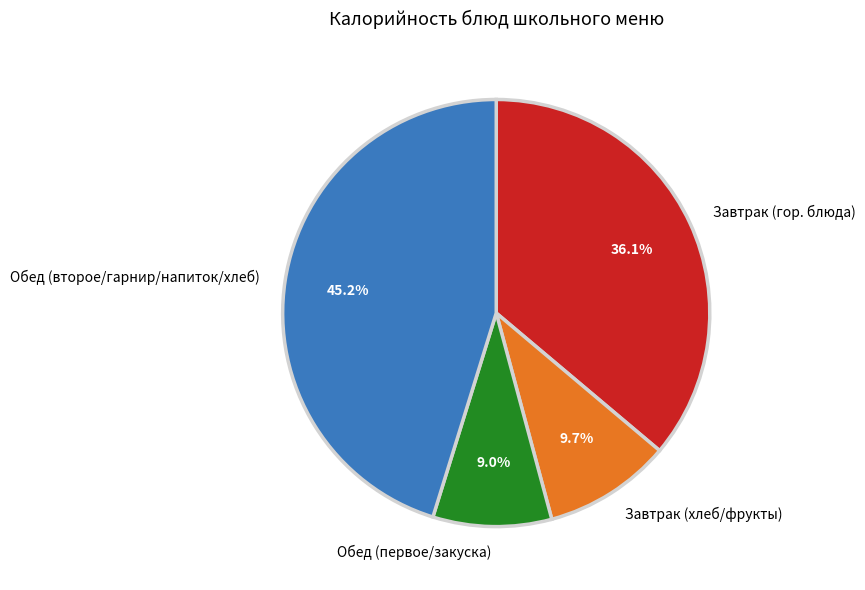

Between Обед (первое/закуска) and Завтрак (хлеб/фрукты), which is larger?

Завтрак (хлеб/фрукты)